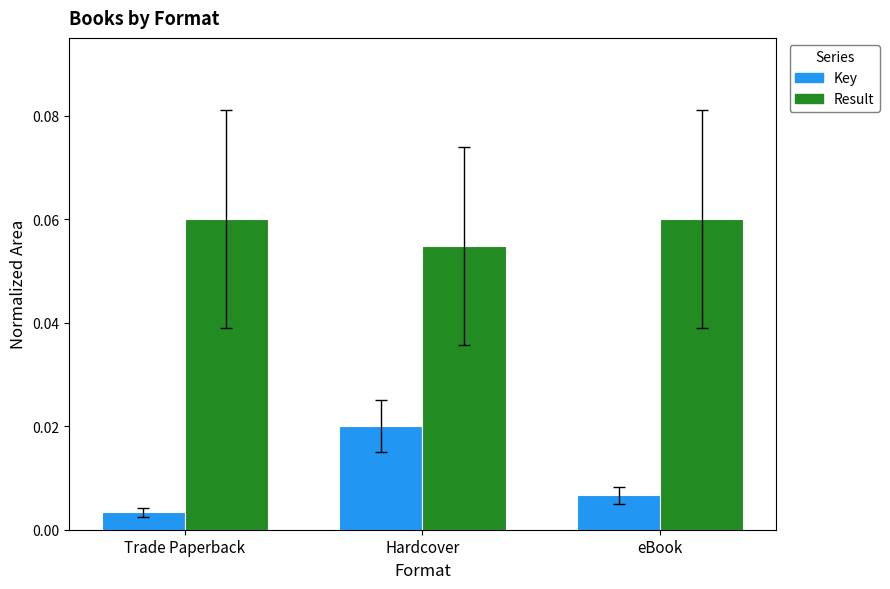

Which series has the largest range (max minus min)?

Key